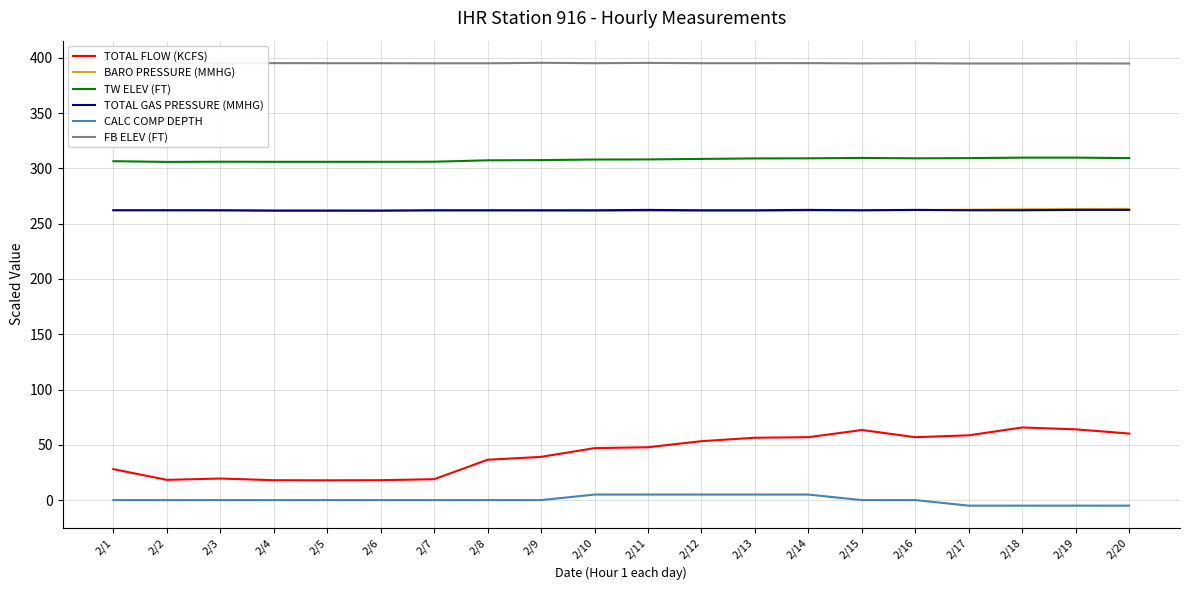

What is the lowest value of the TOTAL FLOW (KCFS) series?

17.9